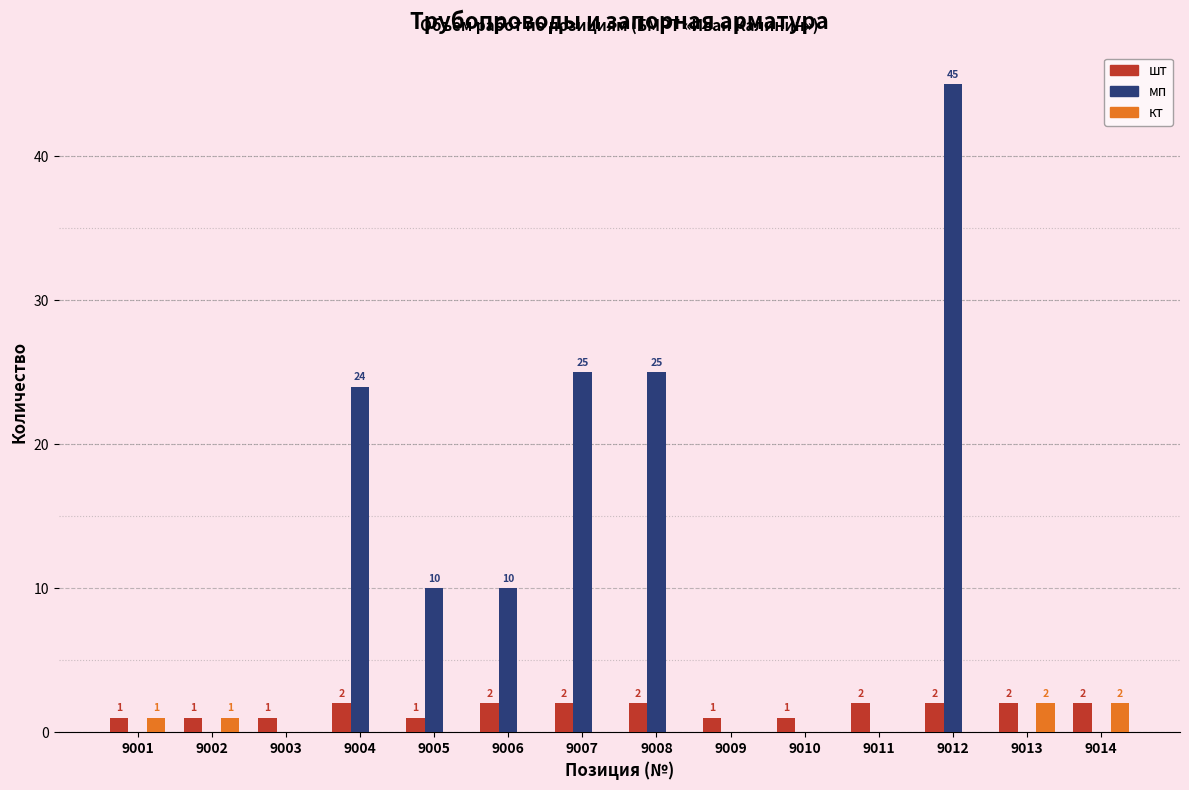

At which label is мп closest to 22?

9004